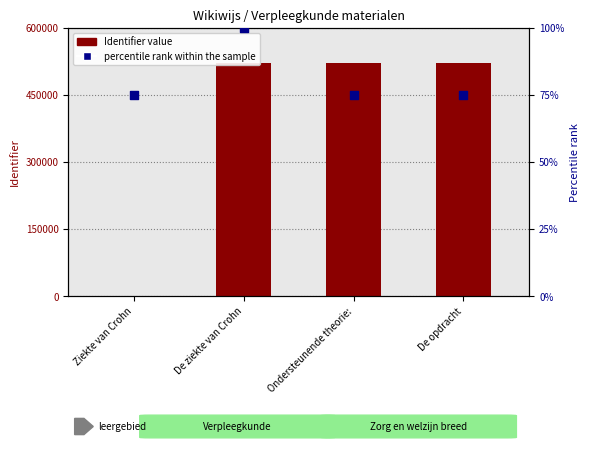

At which category is the sum across all series the highest?

De opdracht